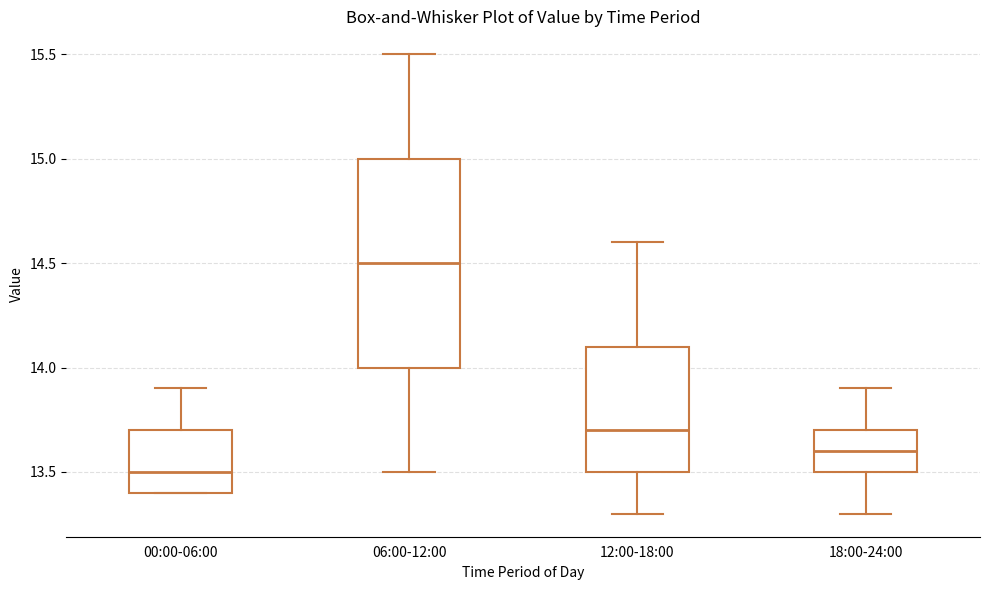

Reading left to right, transcribe this box plot: for each box, give where its median line is, the range the box spans, and where its two whiskers end, as read against the y-axis. The values are not printed on the chart, so give them approximately, as read against the axis.

00:00-06:00: median 13.5, box 13.4 to 13.7, whiskers 13.4 to 13.9
06:00-12:00: median 14.5, box 14.0 to 15.0, whiskers 13.5 to 15.5
12:00-18:00: median 13.7, box 13.5 to 14.1, whiskers 13.3 to 14.6
18:00-24:00: median 13.6, box 13.5 to 13.7, whiskers 13.3 to 13.9